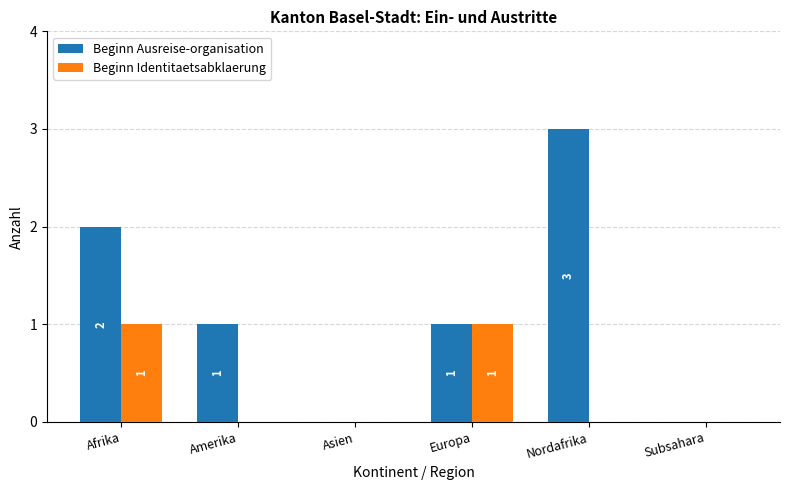

Count the Beginn Identitaetsabklaerung values in the range 0 to 1.

6